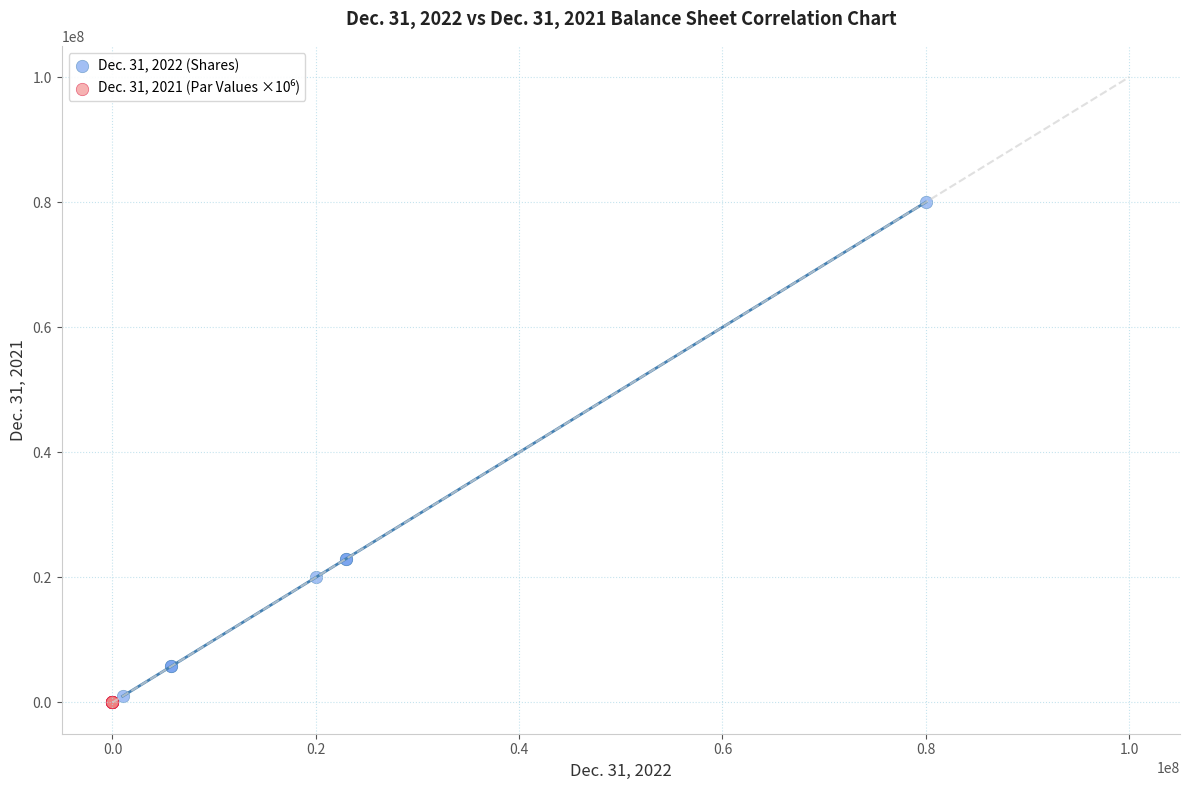

Which series reaches the maximum Y coordinate?

Dec. 31, 2022 (Shares)